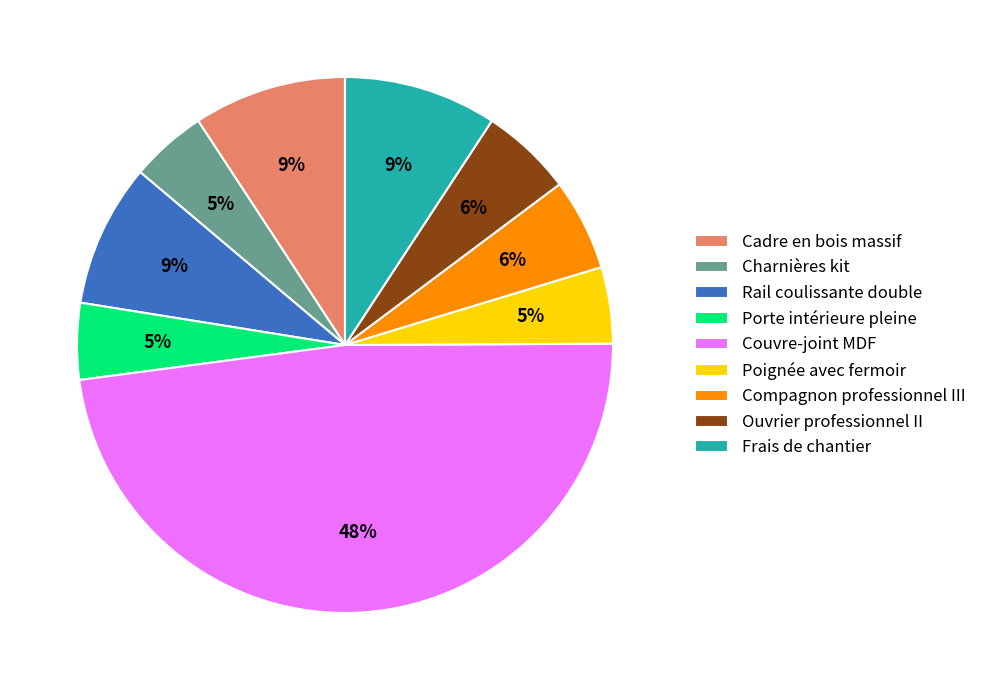

The Poignée avec fermoir slice represents 12% of the pie. True or false?

False